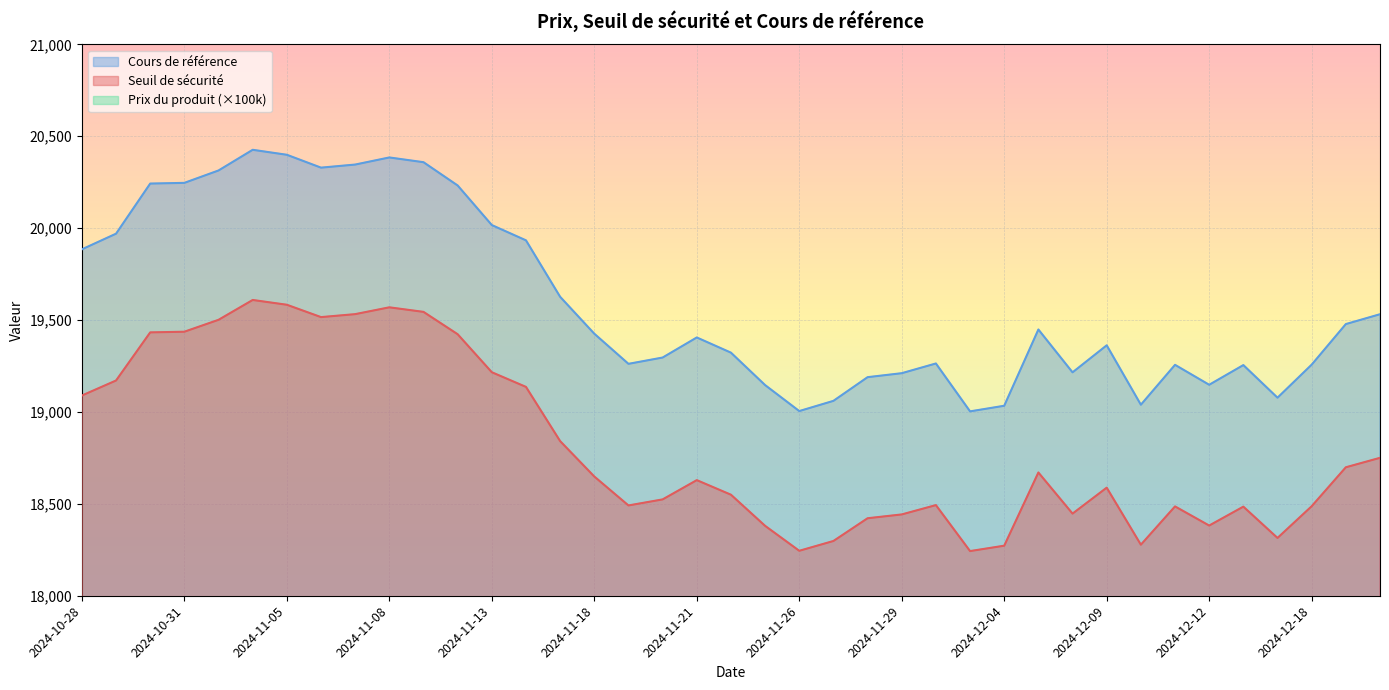

Reading left to right, extract all data points from this chart.

Seuil de sécurité: 19089.4	19171.1	19432.9	19436.5	19501.3	19609.2	19583.2	19516.0	19532.1	19569.2	19544.4	19422.9	19216.1	19136.3	18841.4	18648.7	18491.3	18524.1	18629.0	18549.7	18380.3	18244.6	18297.9	18421.6	18442.4	18493.2	18243.0	18272.3	18670.7	18446.9	18588.0	18277.7	18486.0	18381.9	18484.8	18314.4	18487.0	18698.9	18750.4
Cours de référence: 19884.8	19969.9	20242.6	20246.4	20313.8	20426.3	20399.2	20329.2	20346.0	20384.6	20358.8	20232.1	20016.8	19933.6	19626.5	19425.7	19261.8	19296.0	19405.2	19322.6	19146.2	19004.8	19060.3	19189.2	19210.8	19263.7	19003.1	19033.6	19448.6	19215.5	19362.5	19039.3	19256.3	19147.8	19255.0	19077.5	19257.3	19478.1	19531.6
Prix du produit: 3000.0	3000.0	5000.0	5000.0	5000.0	6000.0	5000.0	5000.0	5000.0	5000.0	5000.0	5000.0	4000.0	4000.0	3000.0	2000.0	2000.0	2000.0	2000.0	2000.0	2000.0	2000.0	2000.0	2000.0	2000.0	2000.0	2000.0	2000.0	3000.0	2000.0	3000.0	2000.0	3000.0	3000.0	3000.0	2000.0	3000.0	4000.0	4000.0